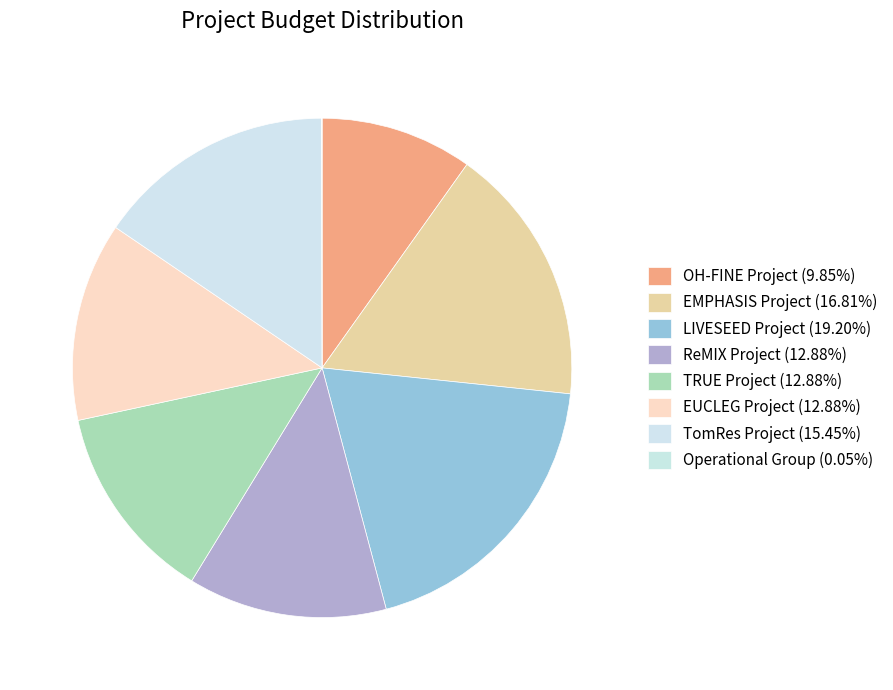

How many segments does this pie chart have?

8